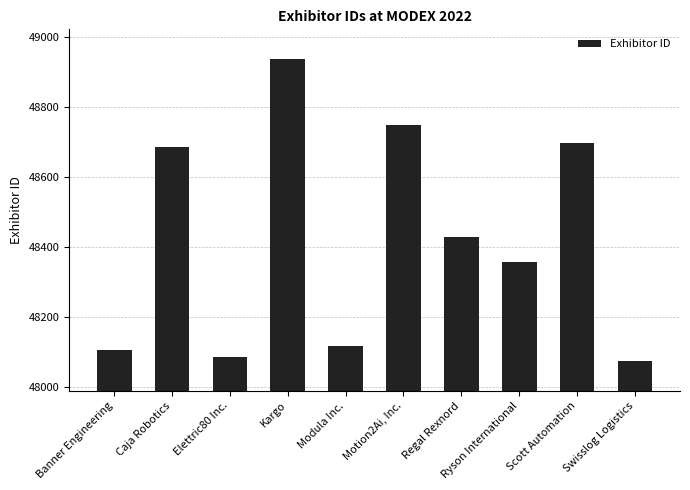

Rank the categories by value from lowest to highest.

Swisslog Logistics, Elettric80 Inc., Banner Engineering, Modula Inc., Ryson International, Regal Rexnord, Caja Robotics, Scott Automation, Motion2Ai, Inc., Kargo